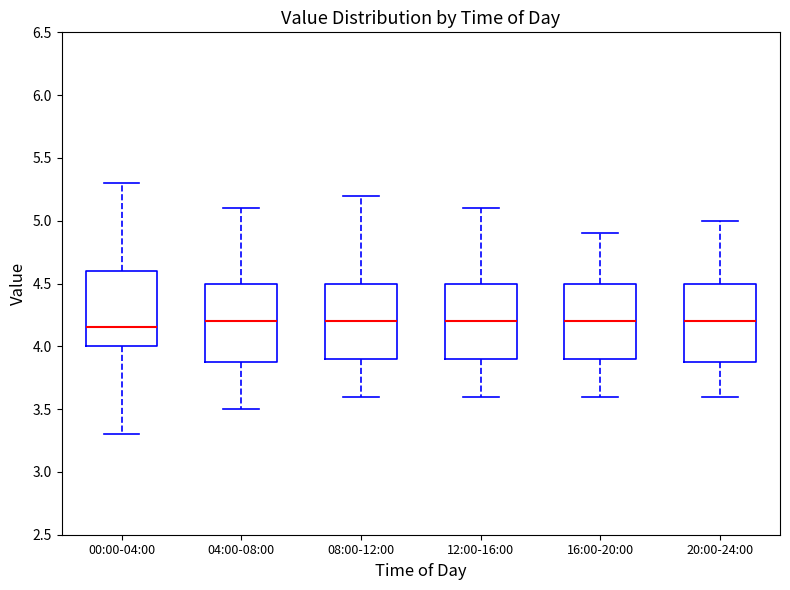

Where is the lower edge of the box for 04:00-08:00 on the y-axis? The values are not printed on the chart, so give them approximately, as read against the axis.

3.90